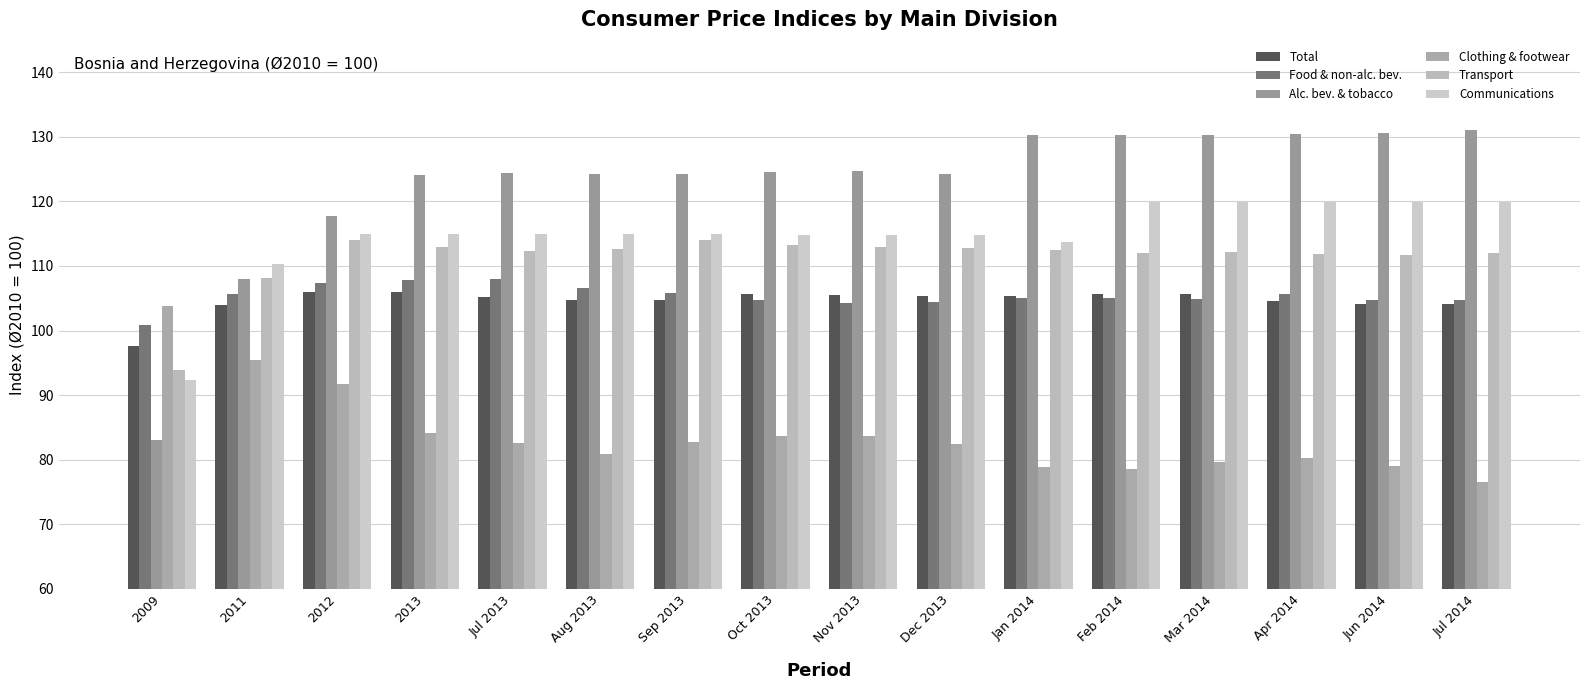

How many distinct data groups are displayed?

6